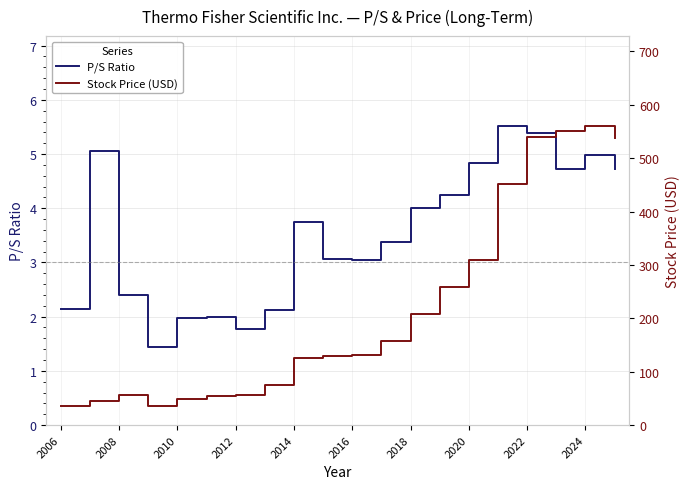

Which has a higher value, 19 or 17?

19